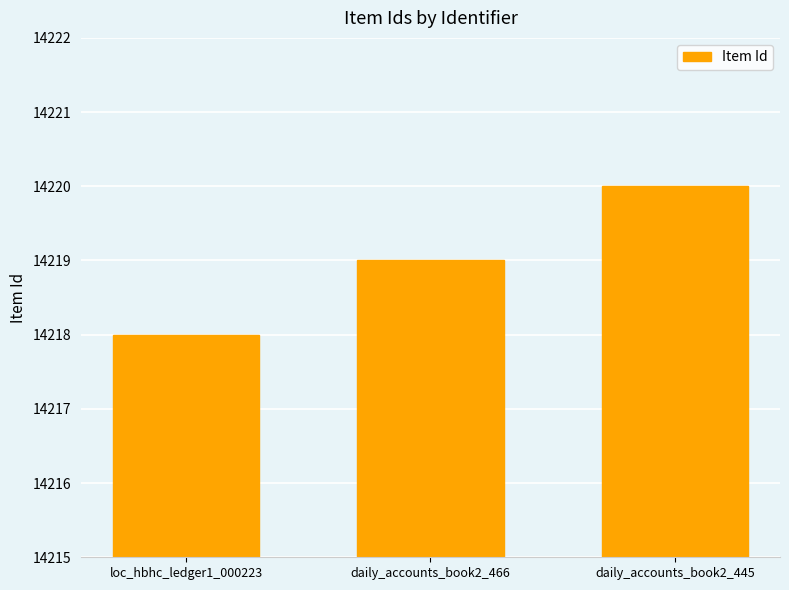

What is the average value?

14219